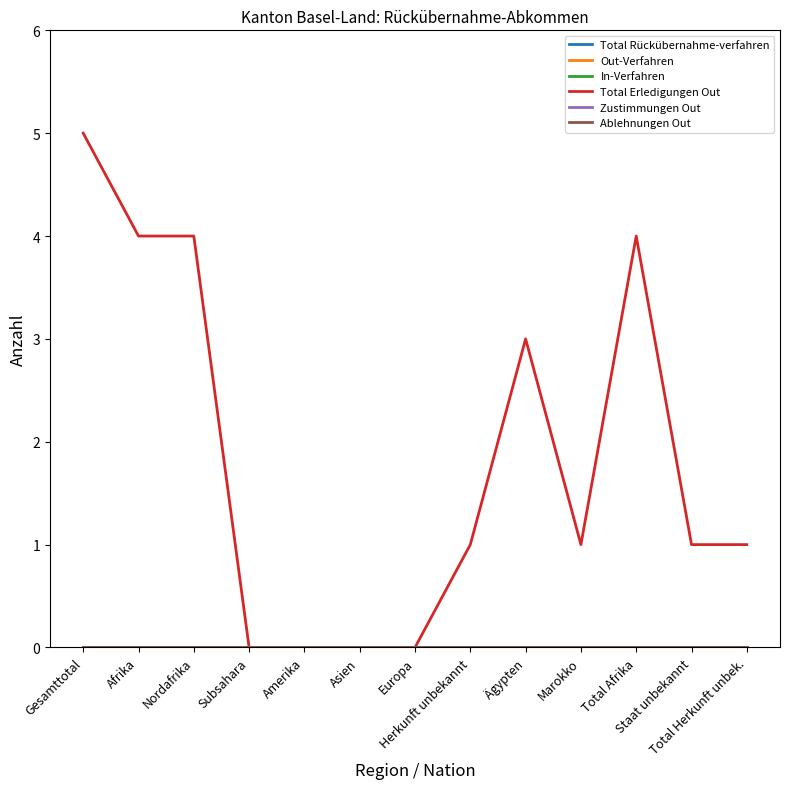

Does the chart have visible grid lines?

No